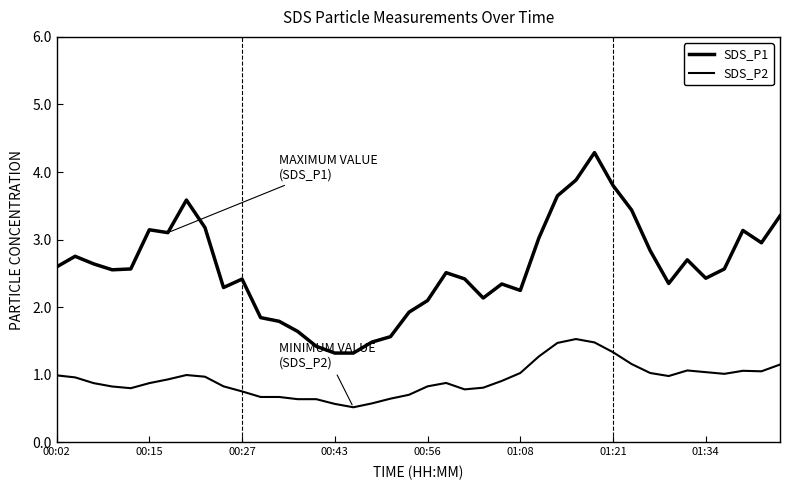

How many lines are shown in the chart?

2